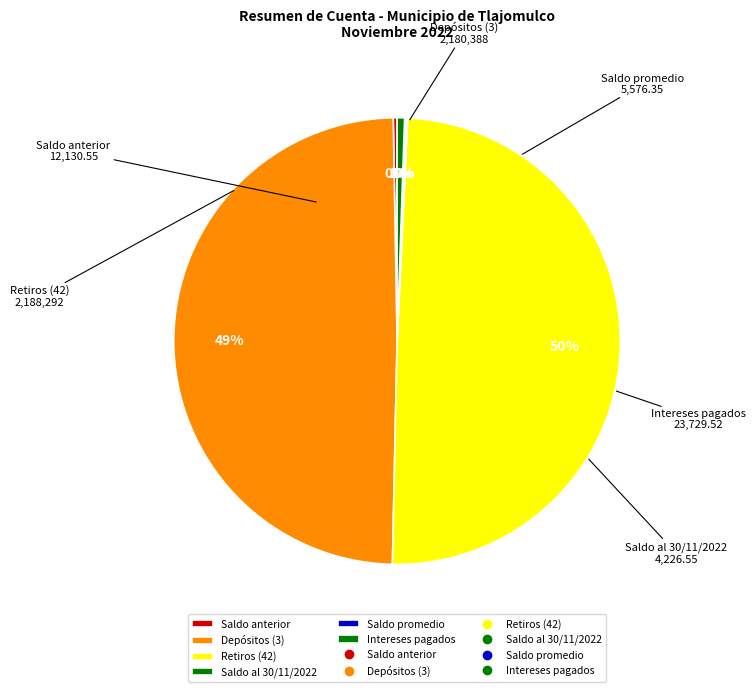

Between Retiros (42) and Intereses pagados, which is larger?

Retiros (42)